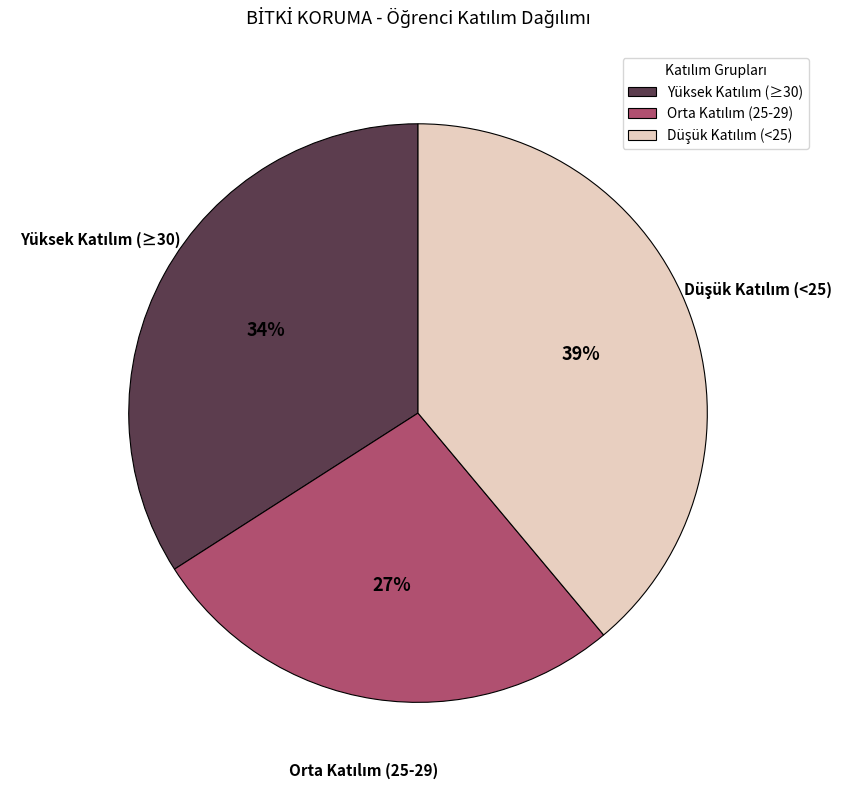

Is there any slice that represents more than half of the pie?

No